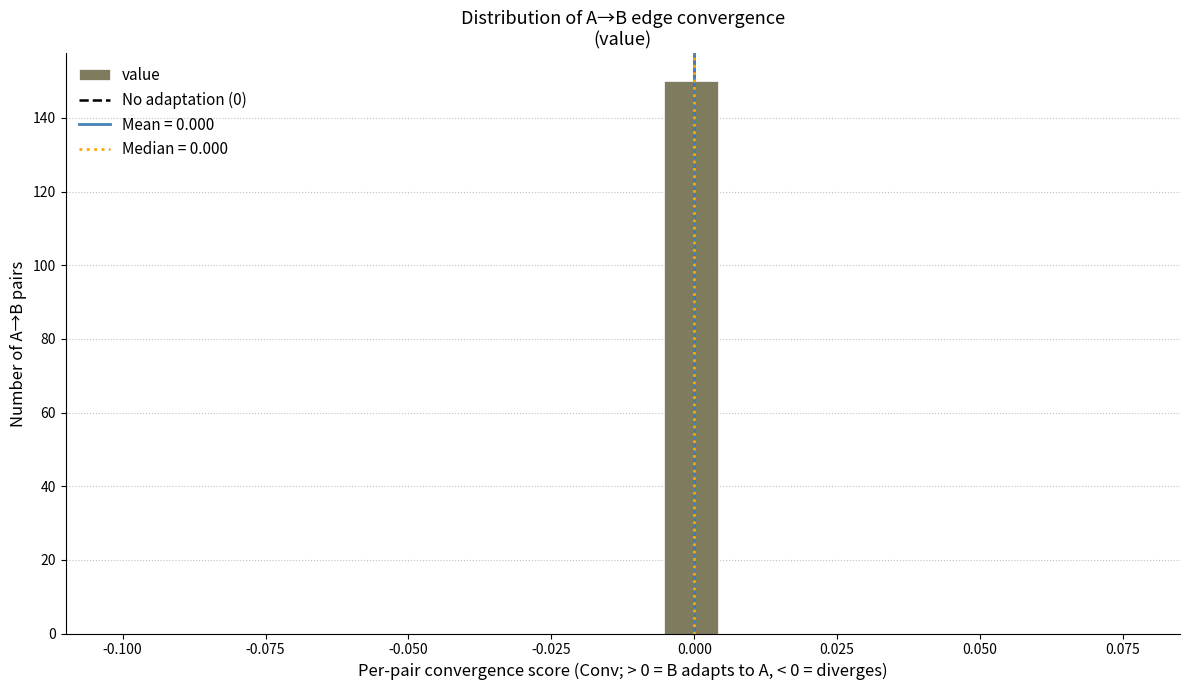

Around what value on the x-axis is the tallest bar? Give the approximate position of its centre, as read against the axis.

0.000